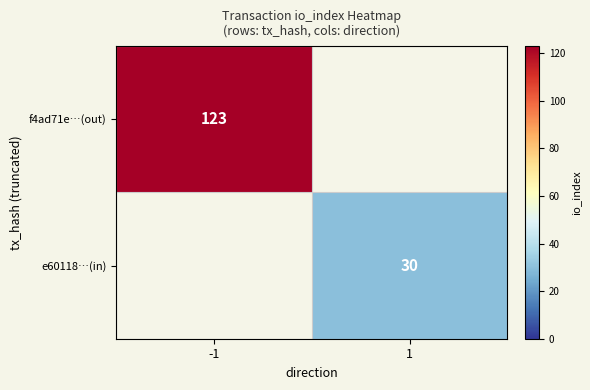

Which label corresponds to the largest value in the chart?

-1